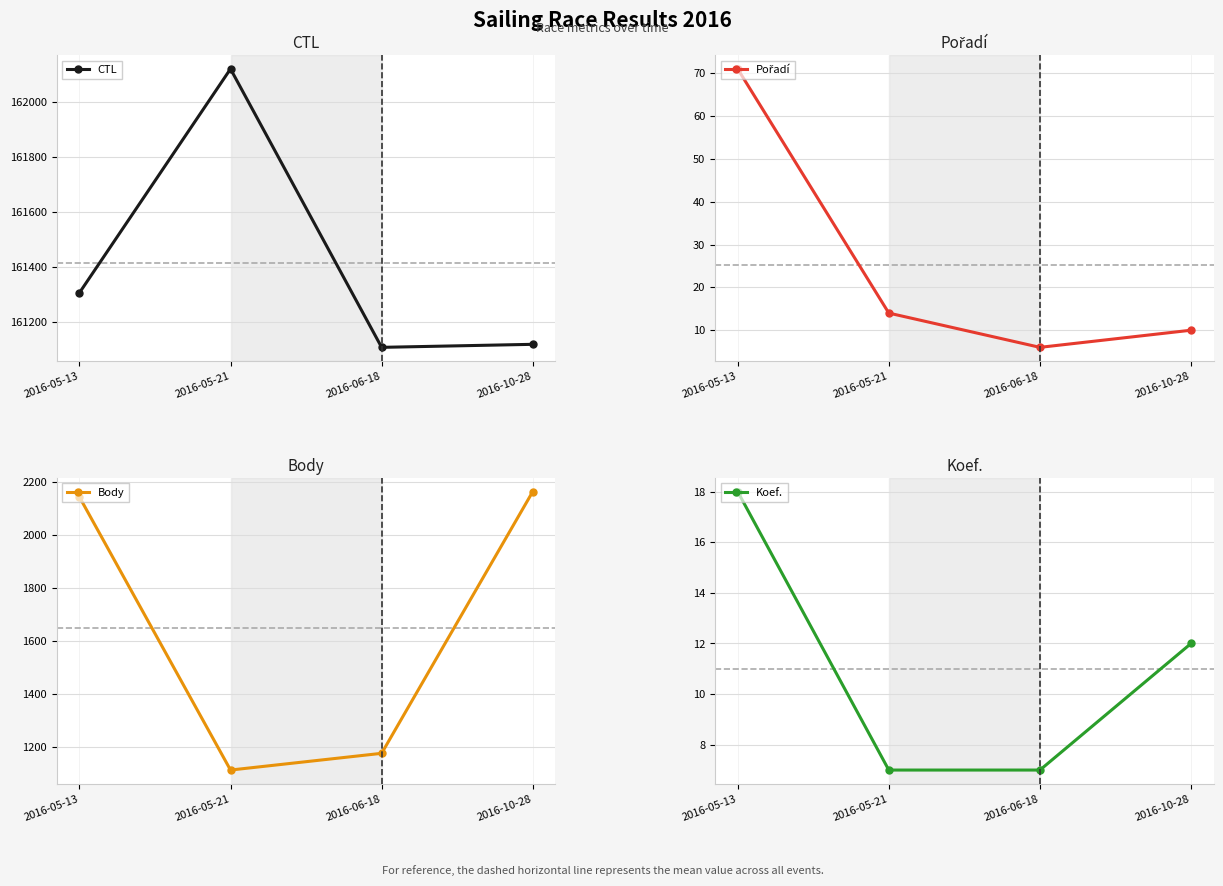

True or false: Pořadí and Koef. intersect in this chart.

True